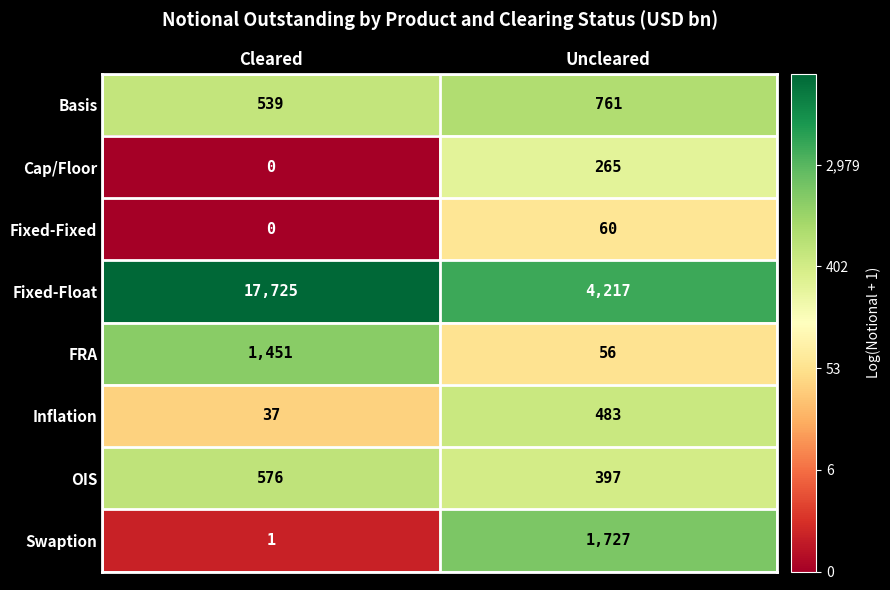

What is the sum of all Cap/Floor values?

265